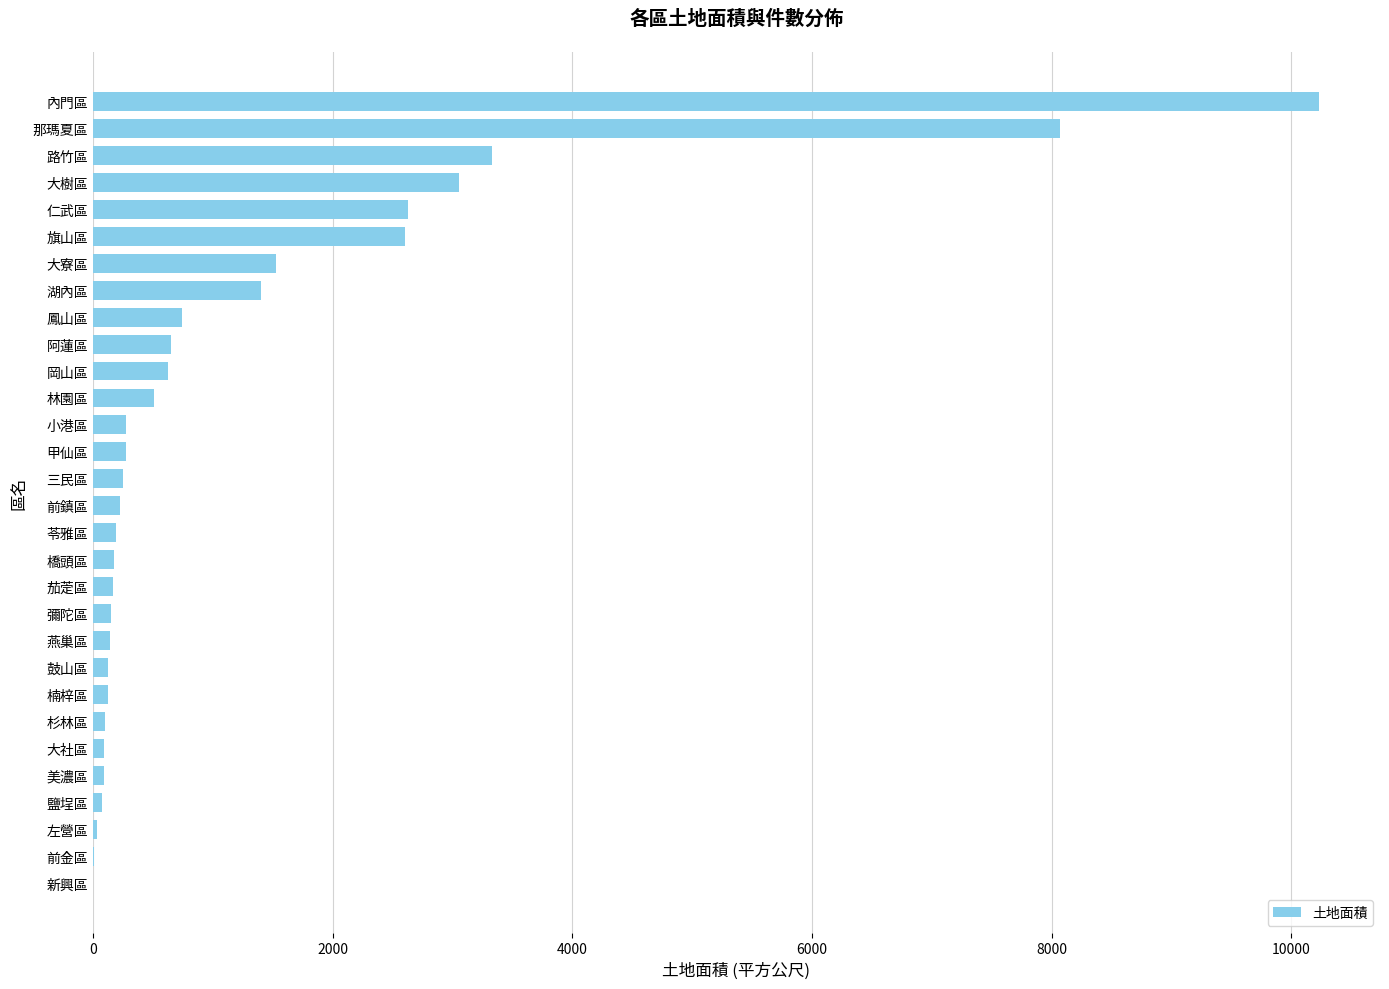

What is the average value?

1263.3